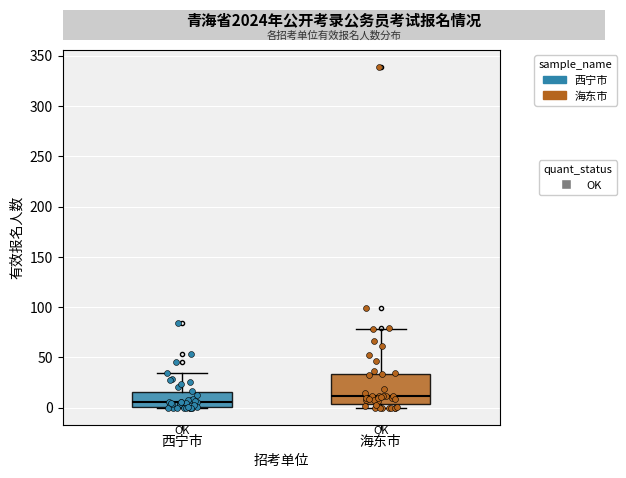

Where is the lower edge of the box for 海东市 on the y-axis? The values are not printed on the chart, so give them approximately, as read against the axis.

5